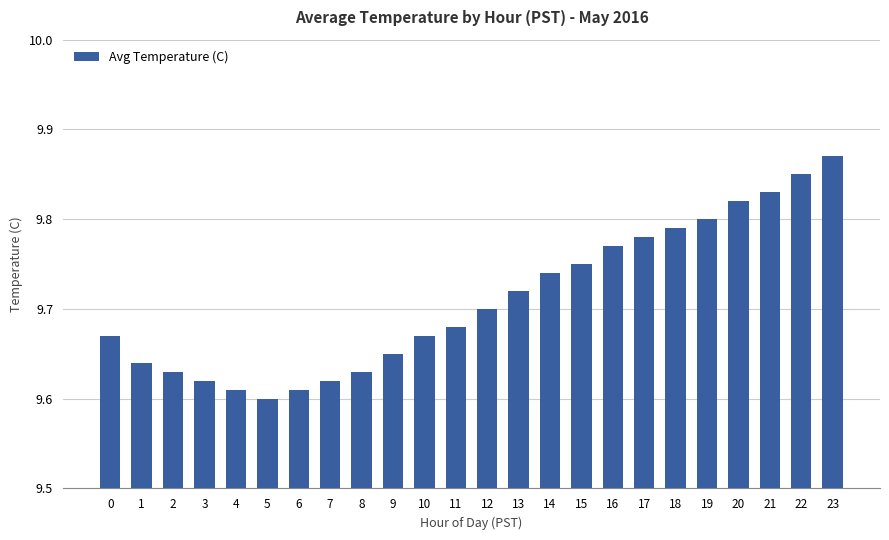

What is the difference between the maximum and minimum values?

0.3